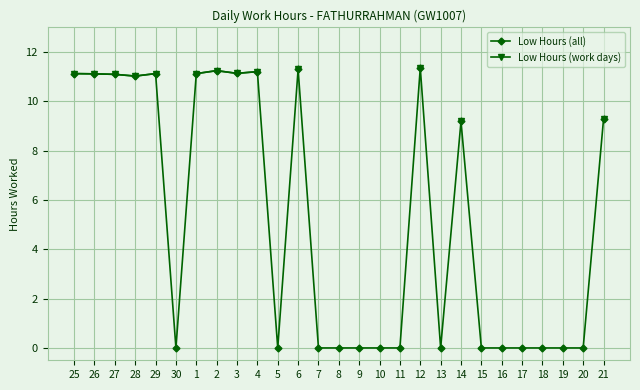

Between 13 and 16, which series saw the biggest shift?

Low Hours (all)